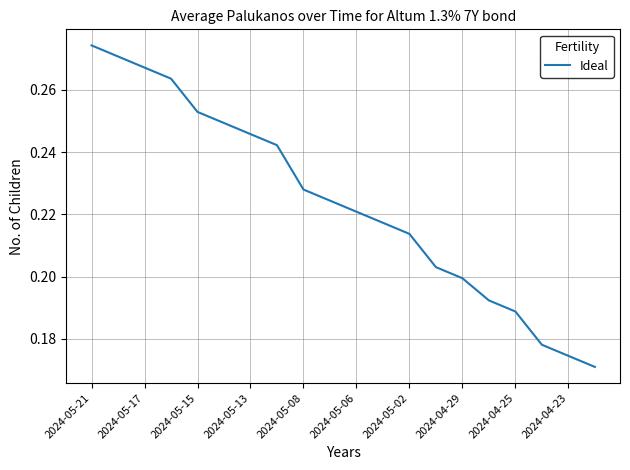

How many lines are shown in the chart?

1